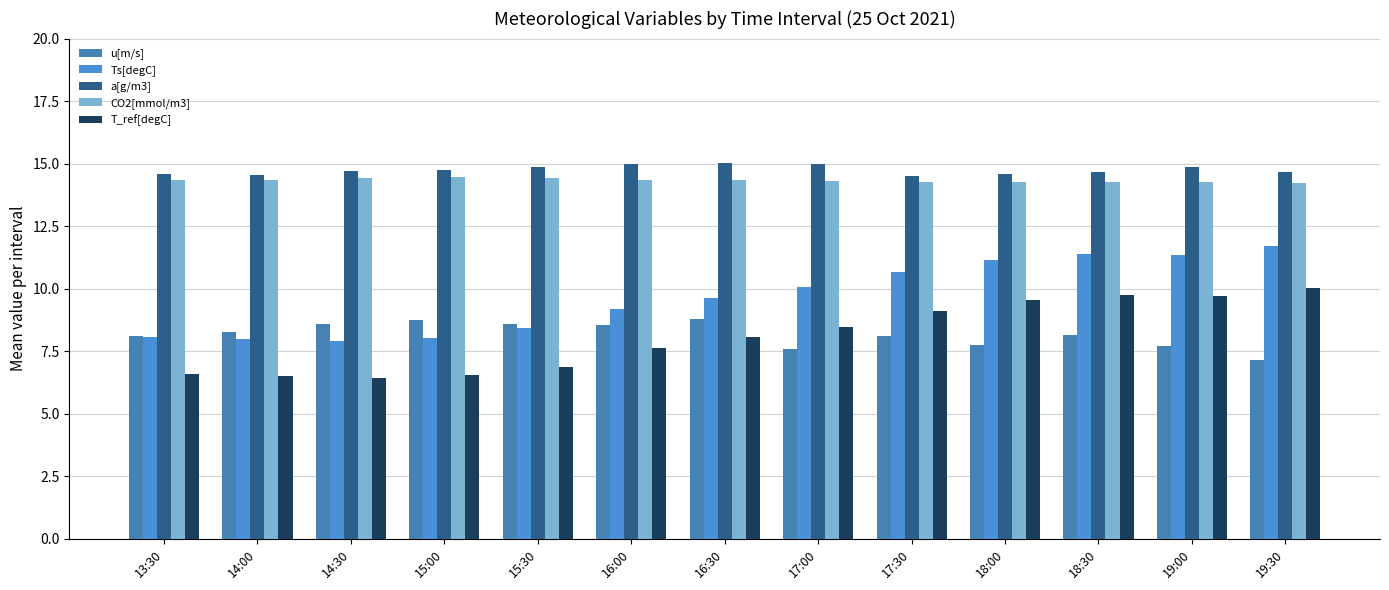

What is the greatest value displayed?

15.0